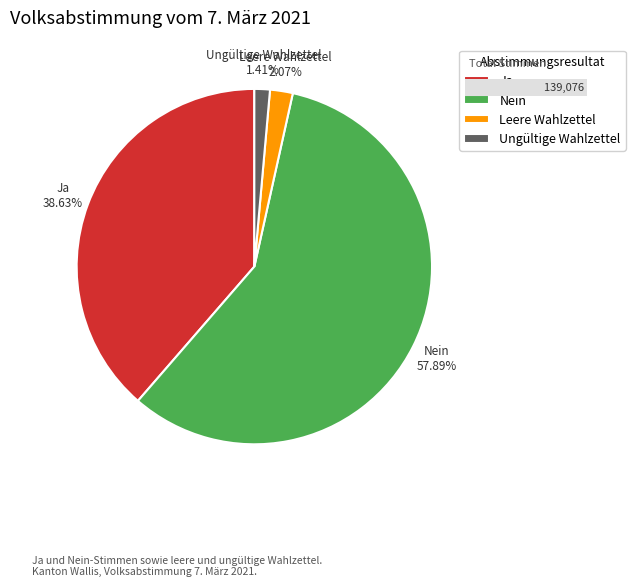

Does Nein represent more than half of the total?

Yes